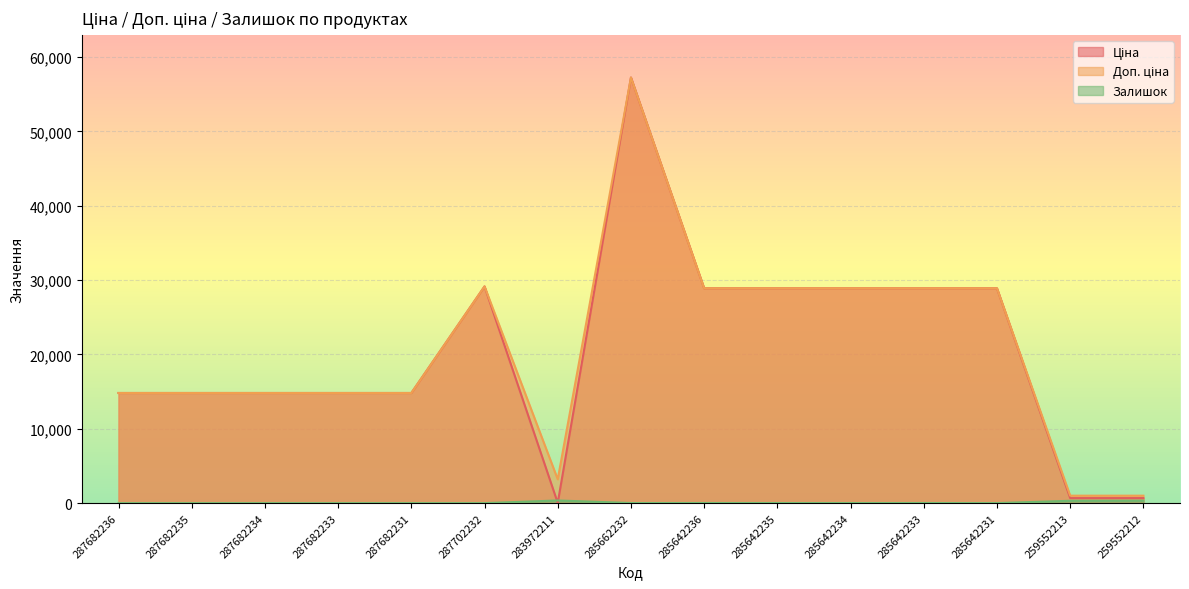

Does the chart display data point markers on the line(s)?

No